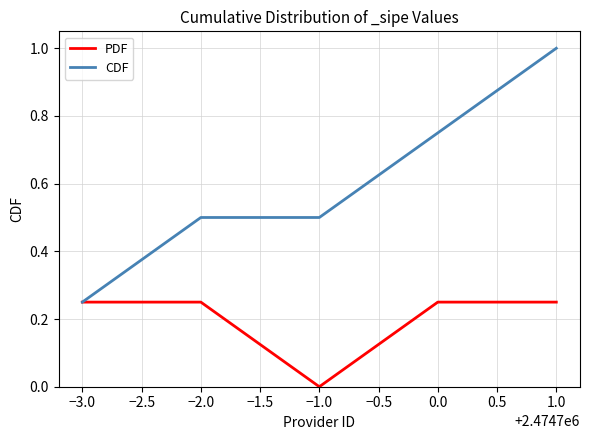

At which category is the sum across all series the highest?

1.0